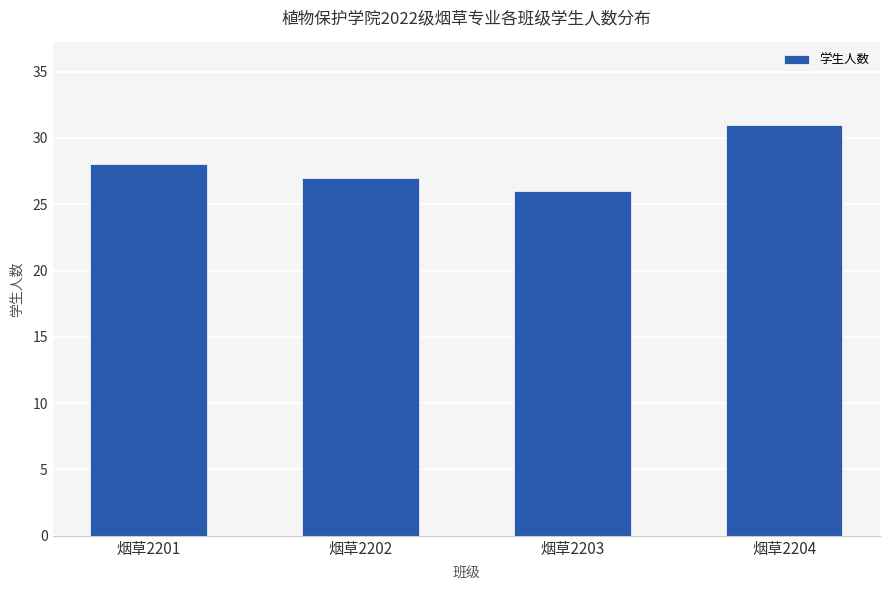

Reading right to left, transcribe all the data shown in this chart.

31	26	27	28